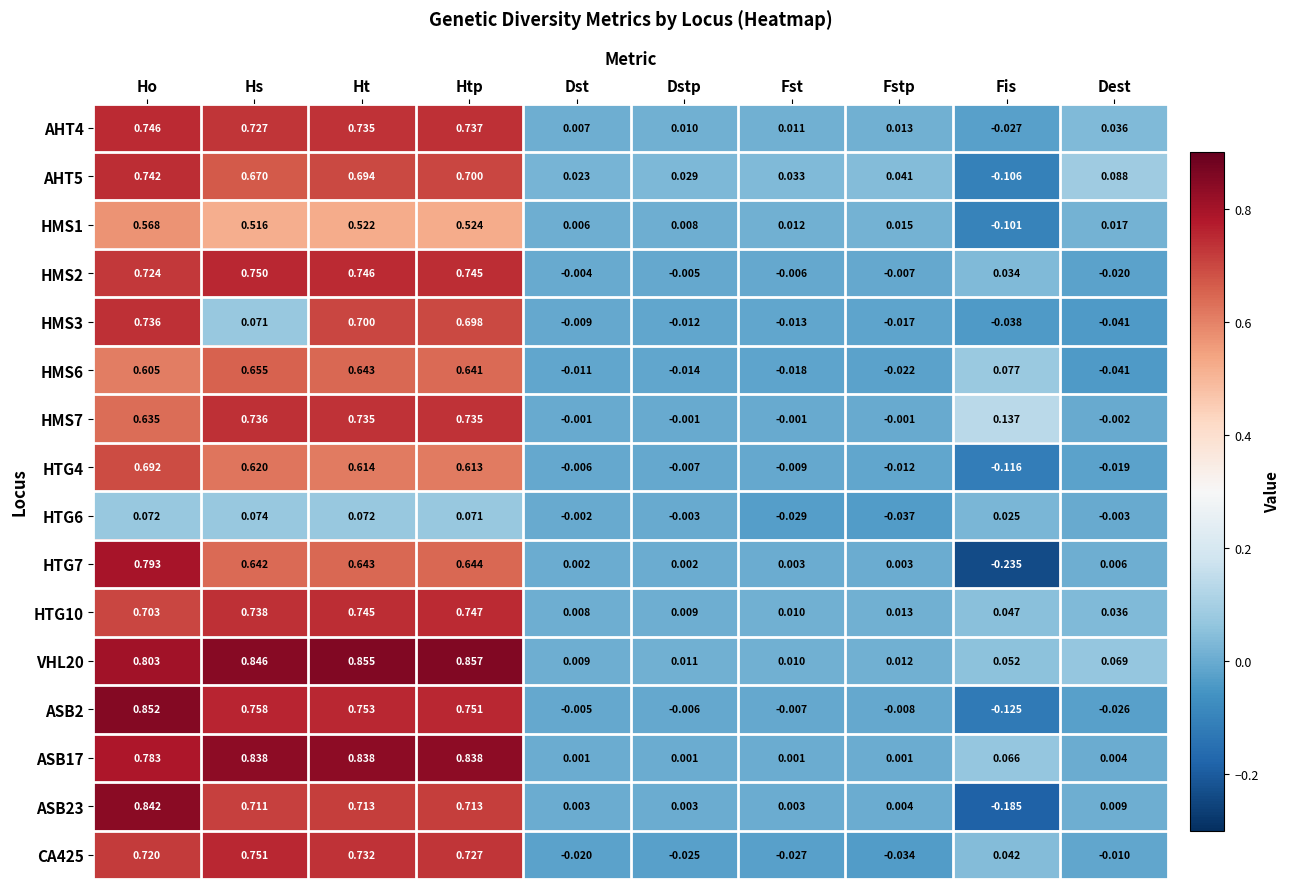

Rank the categories by AHT4 value from highest to lowest.

Ho, Htp, Ht, Hs, Dest, Fstp, Fst, Dstp, Dst, Fis